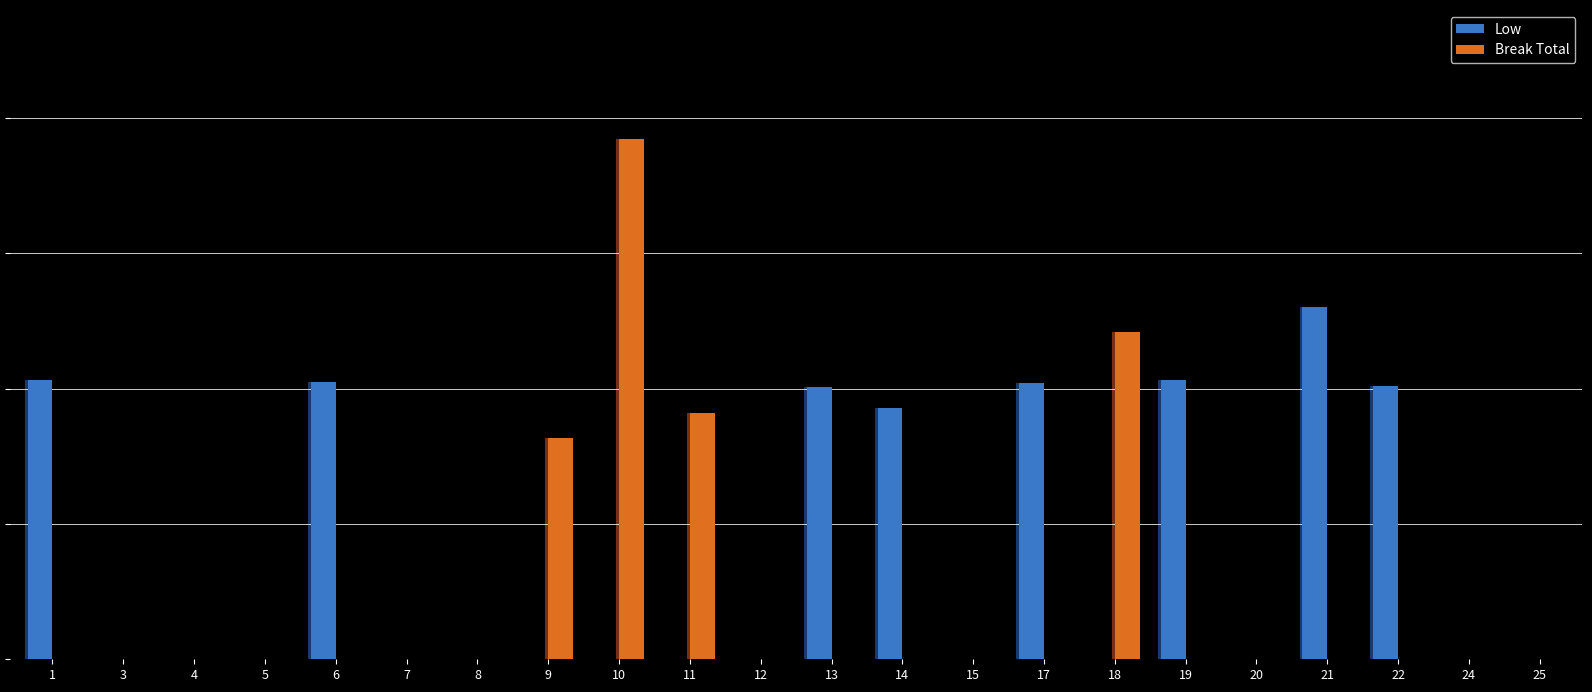

Read the Low value at 21.

13.0